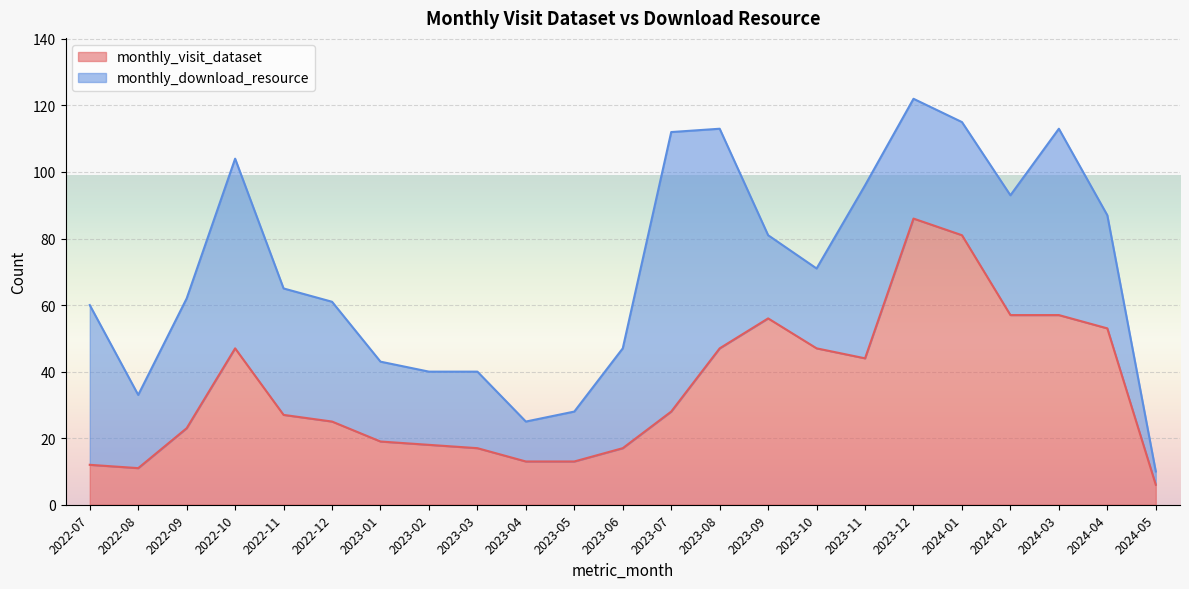

Rank the categories by value from highest to lowest.

2023-12, 2024-01, 2024-02, 2024-03, 2023-09, 2024-04, 2022-10, 2023-08, 2023-10, 2023-11, 2023-07, 2022-11, 2022-12, 2022-09, 2023-01, 2023-02, 2023-03, 2023-06, 2023-04, 2023-05, 2022-07, 2022-08, 2024-05